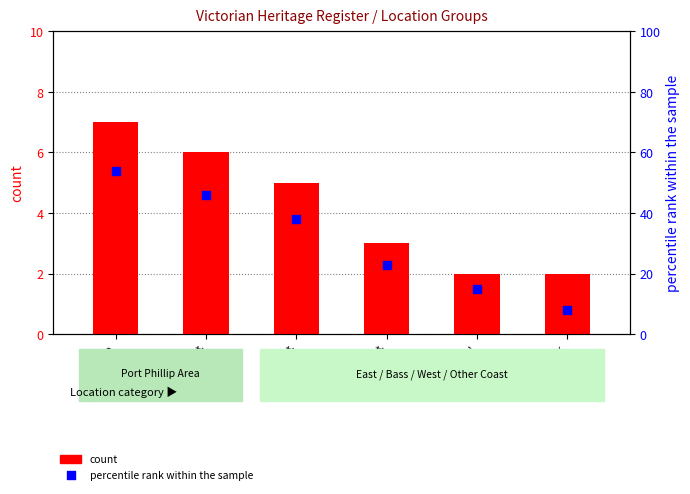

At which category is the sum across all series the highest?

Port Phillip